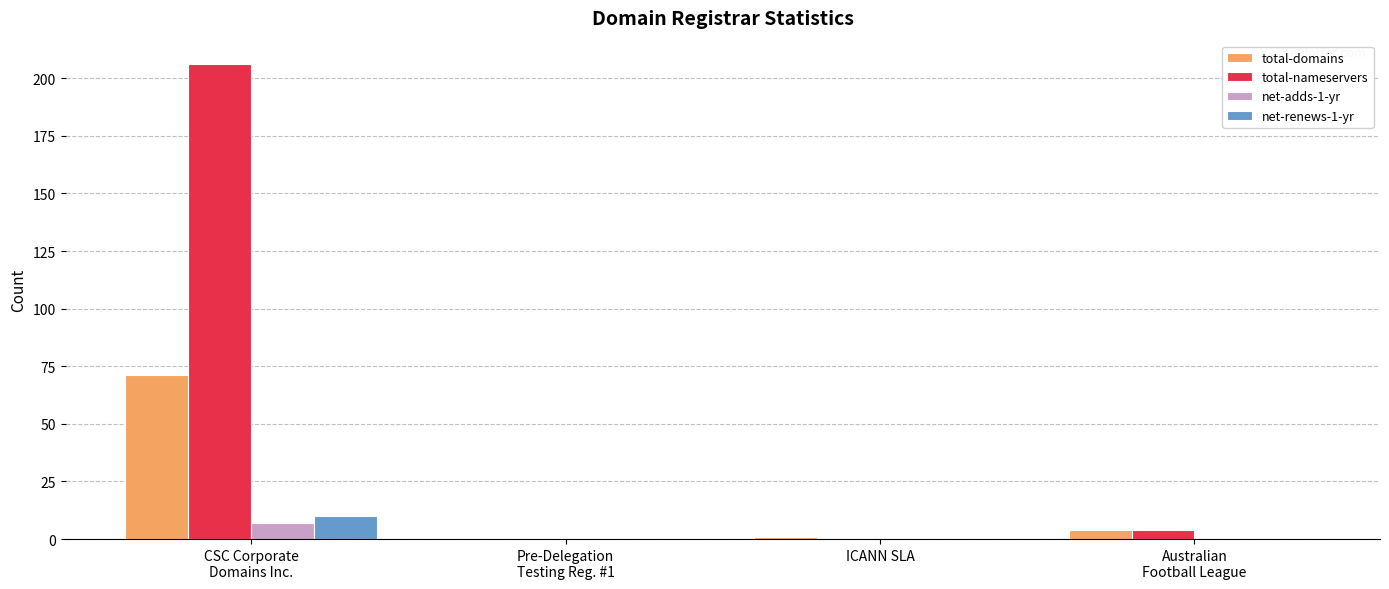

At which label does total-domains first exceed 4?

CSC Corporate
Domains Inc.